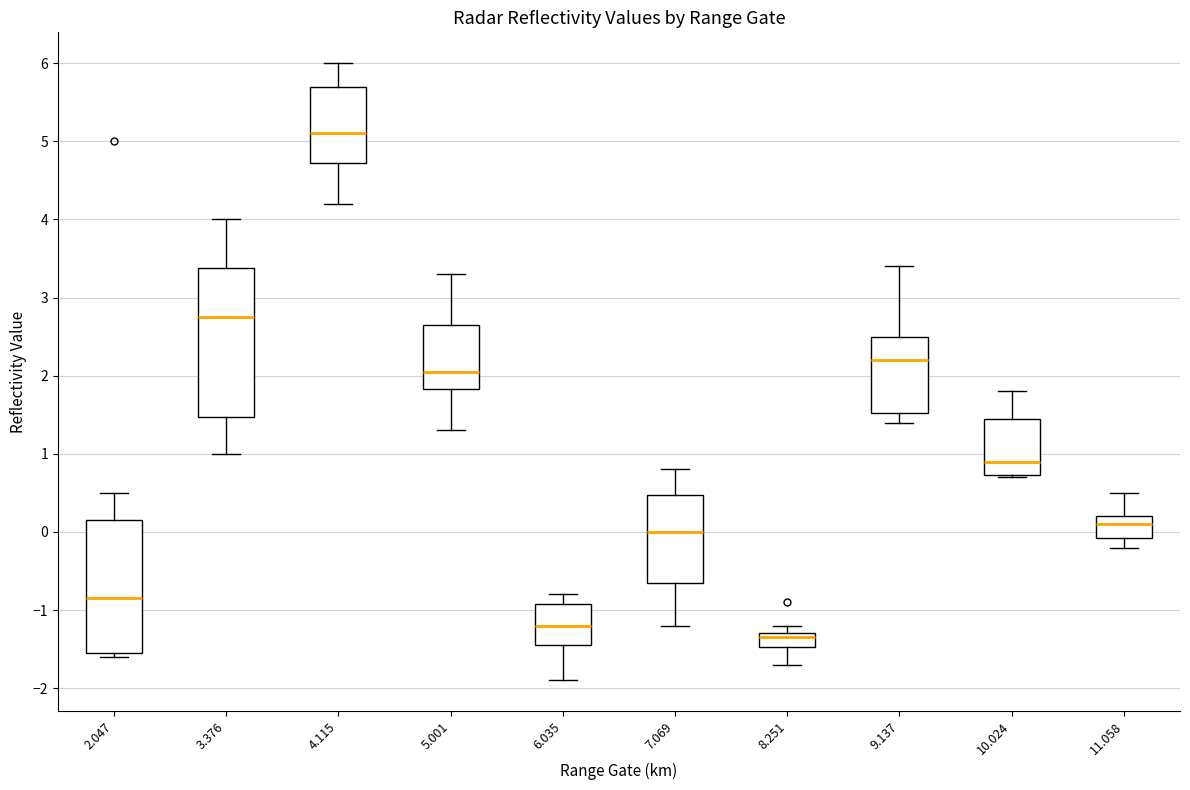

Reading left to right, transcribe this box plot: for each box, give where its median line is, the range the box spans, and where its two whiskers end, as read against the y-axis. The values are not printed on the chart, so give them approximately, as read against the axis.

2.047: median -0.8, box -1.5 to 0.2, whiskers -1.6 to 0.5
3.376: median 2.8, box 1.5 to 3.4, whiskers 1.0 to 4.0
4.115: median 5.1, box 4.7 to 5.7, whiskers 4.2 to 6.0
5.001: median 2.1, box 1.8 to 2.7, whiskers 1.3 to 3.3
6.035: median -1.2, box -1.4 to -0.9, whiskers -1.9 to -0.8
7.069: median 0.0, box -0.6 to 0.5, whiskers -1.2 to 0.8
8.251: median -1.3 (just below the box's upper edge), box -1.5 to -1.3, whiskers -1.7 to -1.2
9.137: median 2.2, box 1.5 to 2.5, whiskers 1.4 to 3.4
10.024: median 0.9, box 0.7 to 1.5, whiskers 0.7 to 1.8
11.058: median 0.1, box -0.1 to 0.2, whiskers -0.2 to 0.5